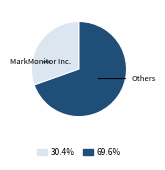

How many slices are in this pie chart?

2